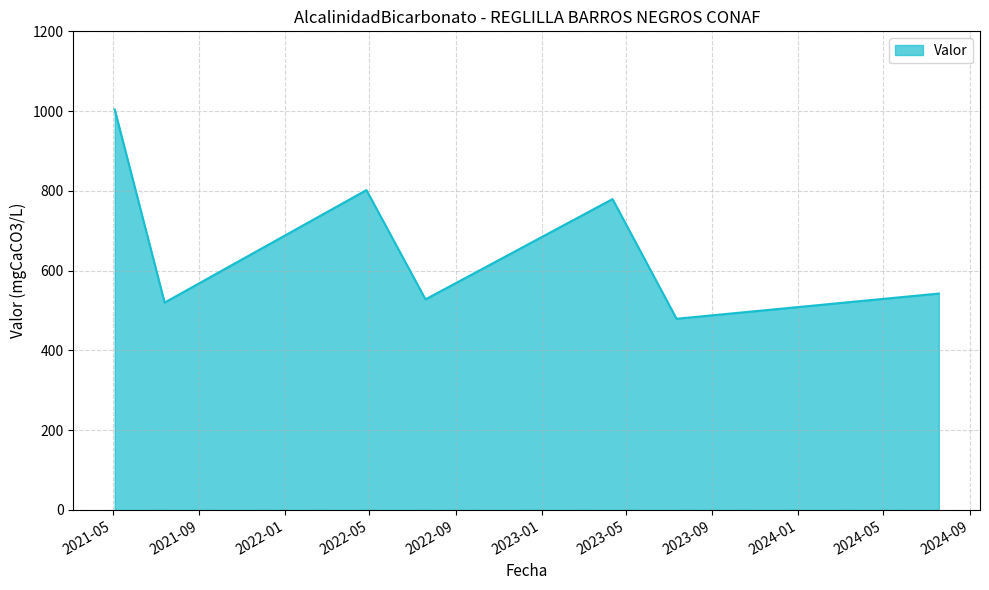

What is the average value?

665.1